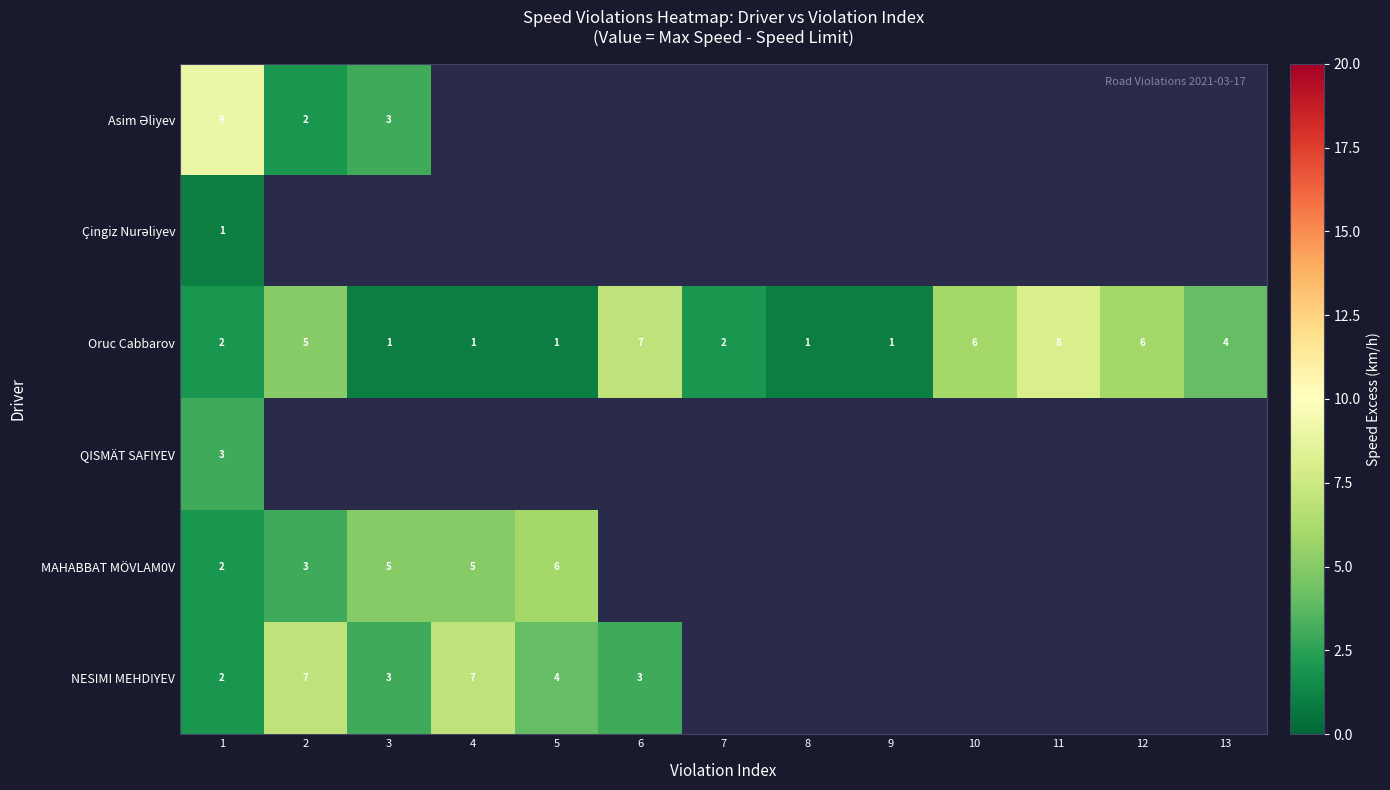

Is it true that NESIMI MEHDIYEV equals 7 at 2?

True